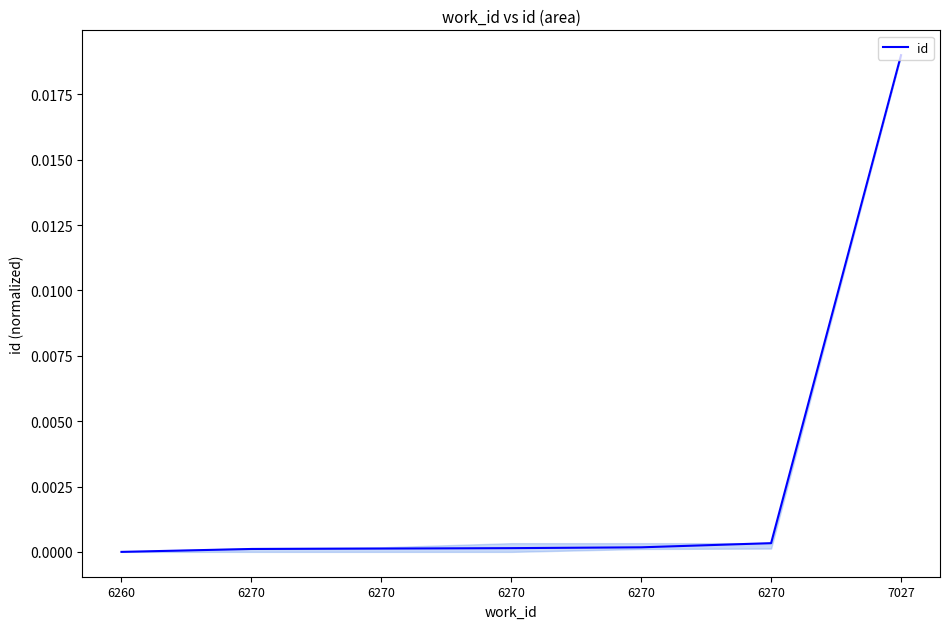

How many distinct data groups are displayed?

1